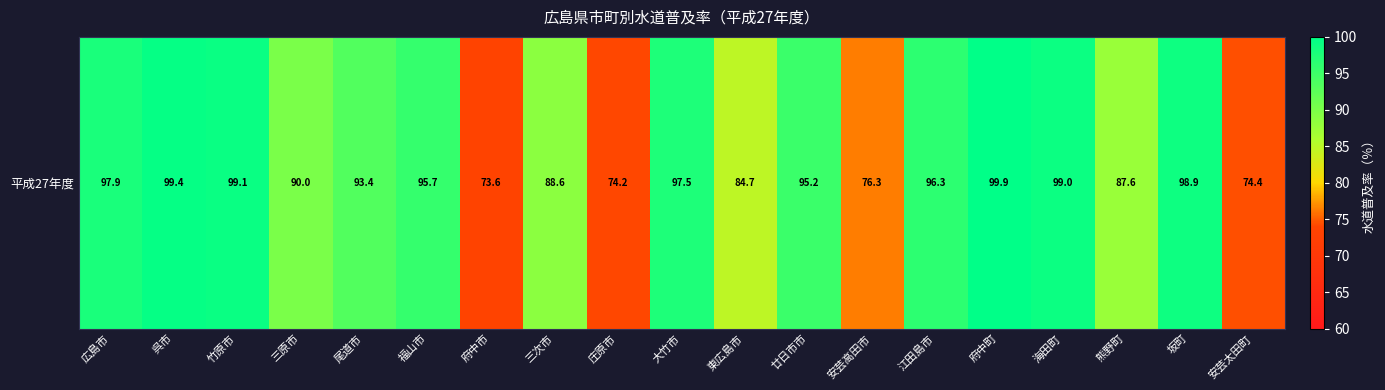

Rank the categories by value from highest to lowest.

府中町, 呉市, 竹原市, 海田町, 坂町, 広島市, 大竹市, 江田島市, 福山市, 廿日市市, 尾道市, 三原市, 三次市, 熊野町, 東広島市, 安芸高田市, 安芸太田町, 庄原市, 府中市